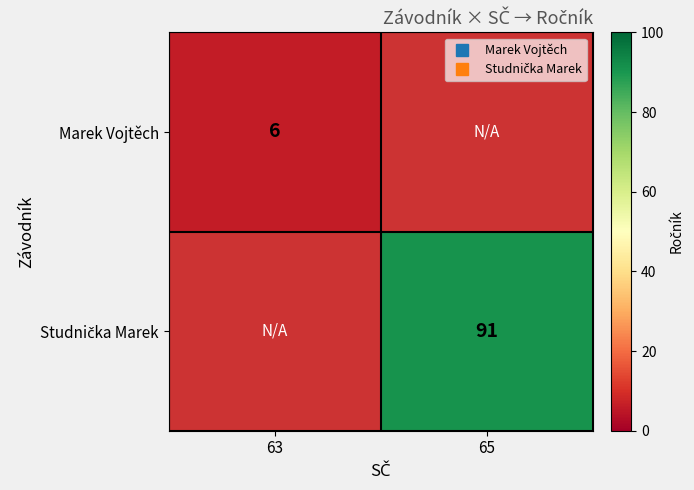

Which series has the widest spread of values?

Marek Vojtěch